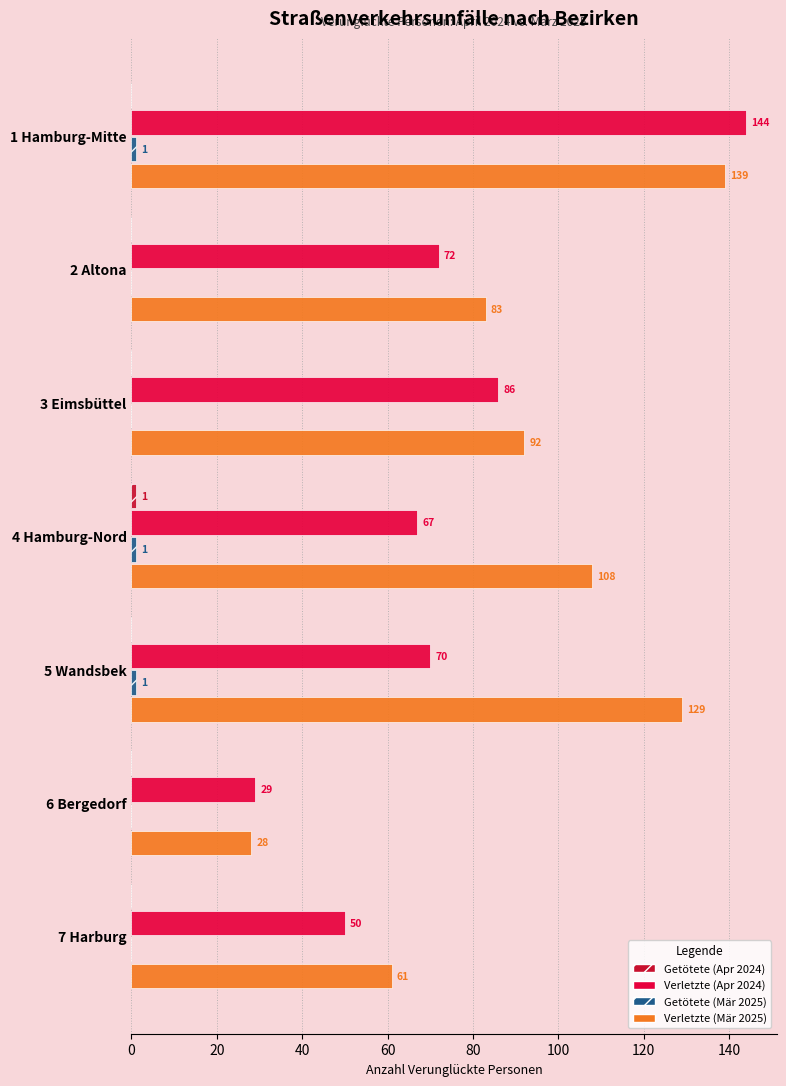

Reading left to right, extract all data points from this chart.

Getötete (Apr 2024): 0	0	0	1	0	0	0
Verletzte (Apr 2024): 144	72	86	67	70	29	50
Getötete (Mär 2025): 1	0	0	1	1	0	0
Verletzte (Mär 2025): 139	83	92	108	129	28	61